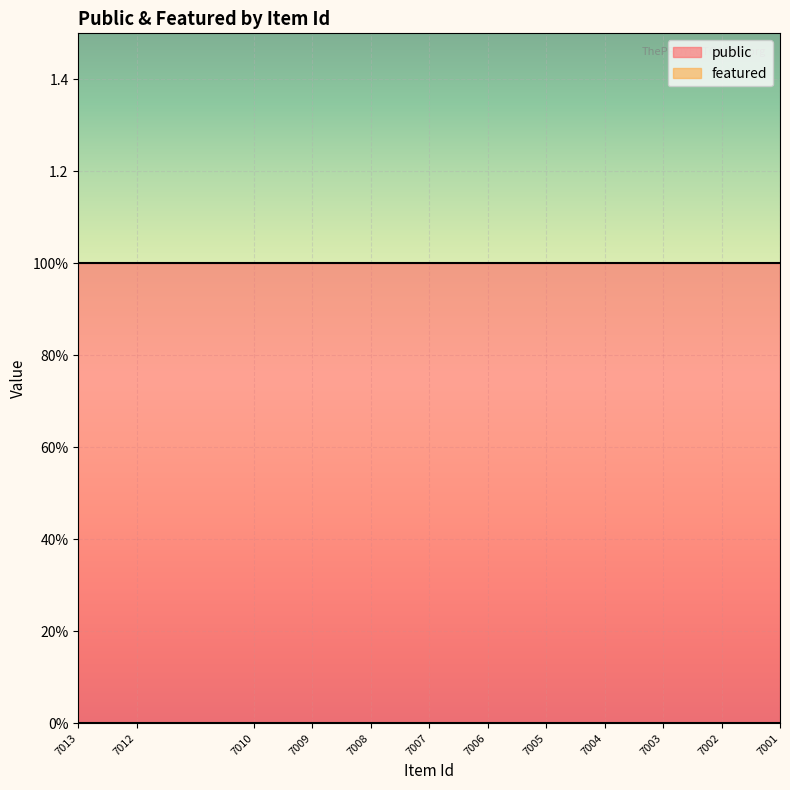

Where is public nearest to the value 1?

7013